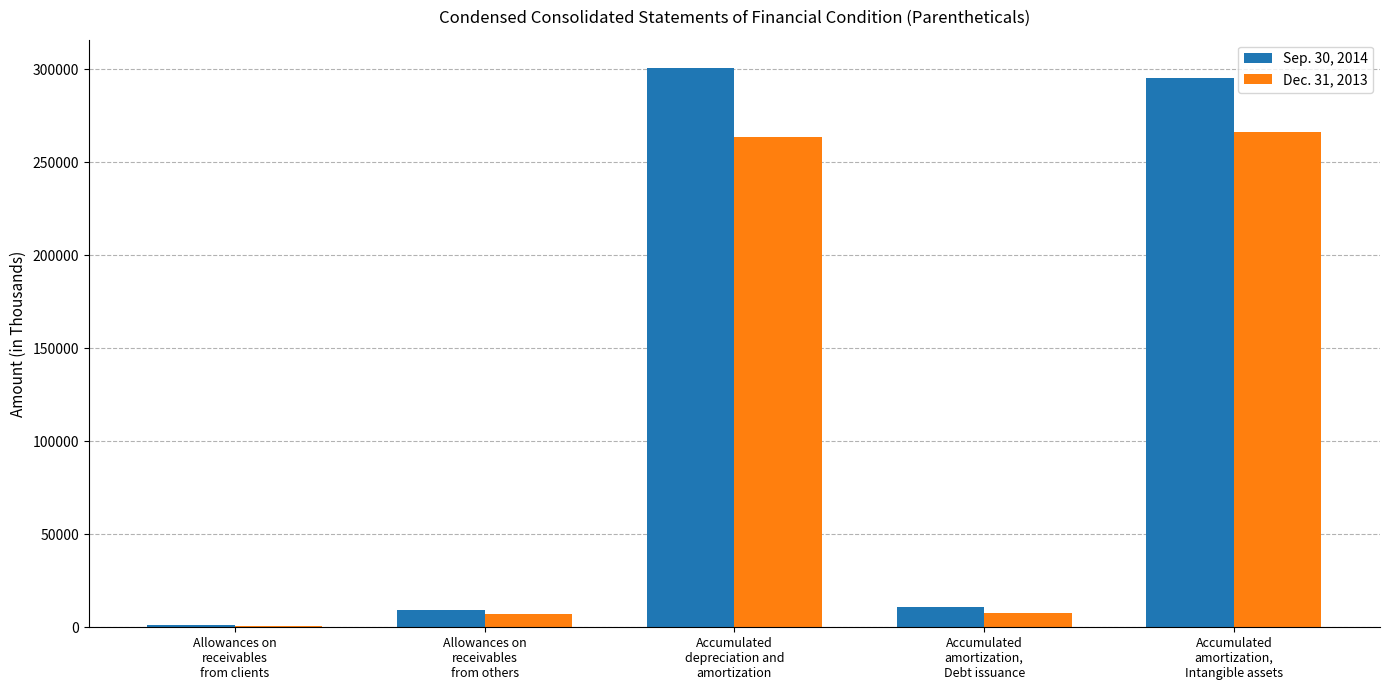

Which series has the largest total across all categories?

Sep. 30, 2014